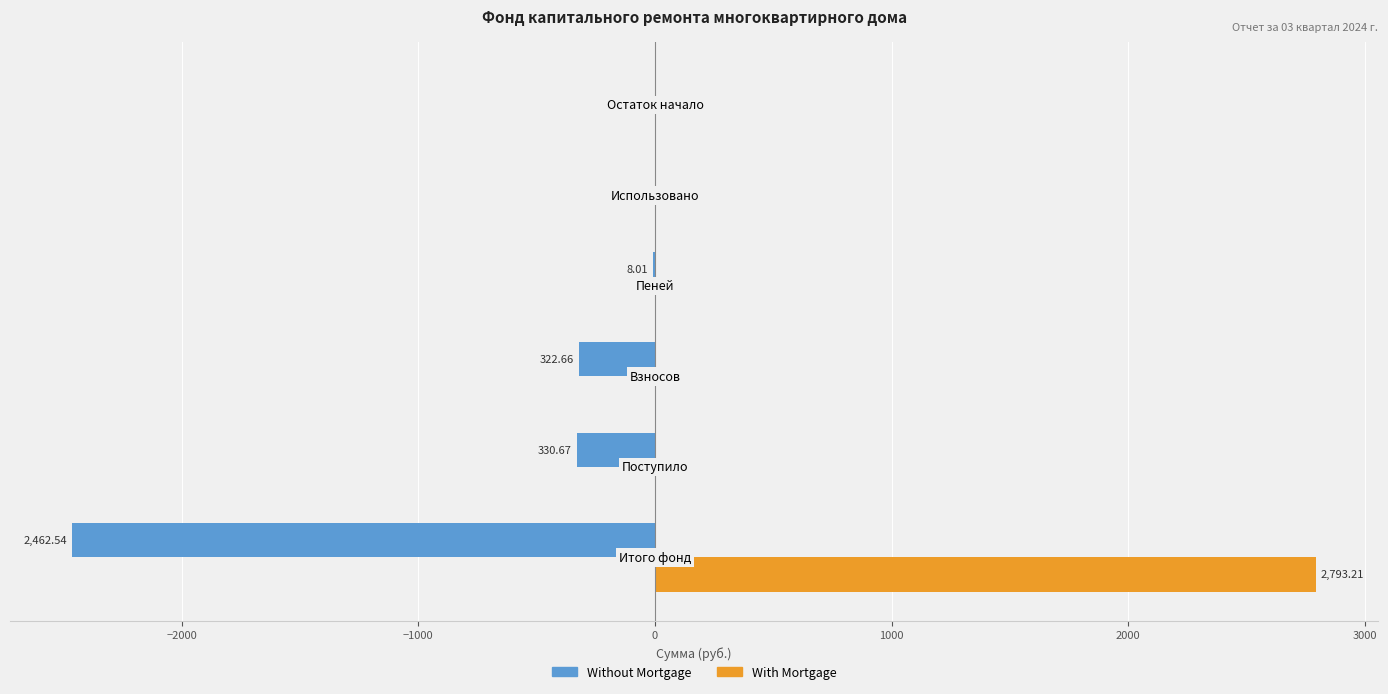

Which series has the largest total across all categories?

With Mortgage